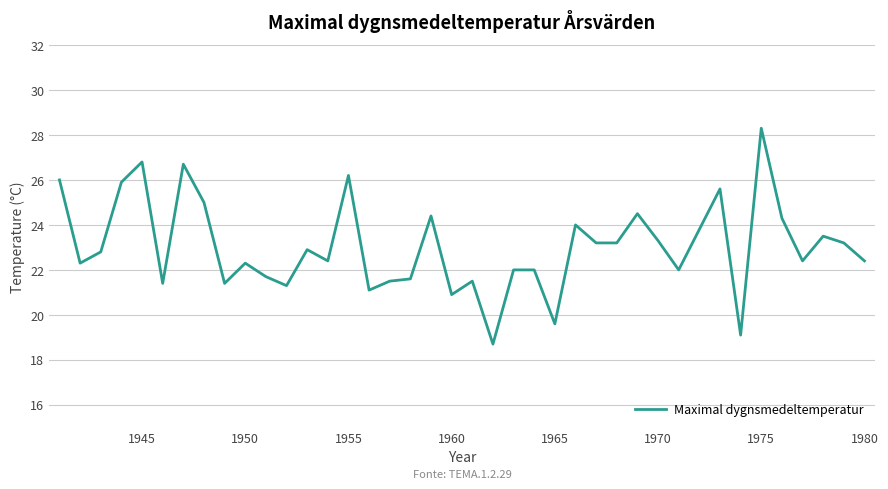

Does the chart display data point markers on the line(s)?

No